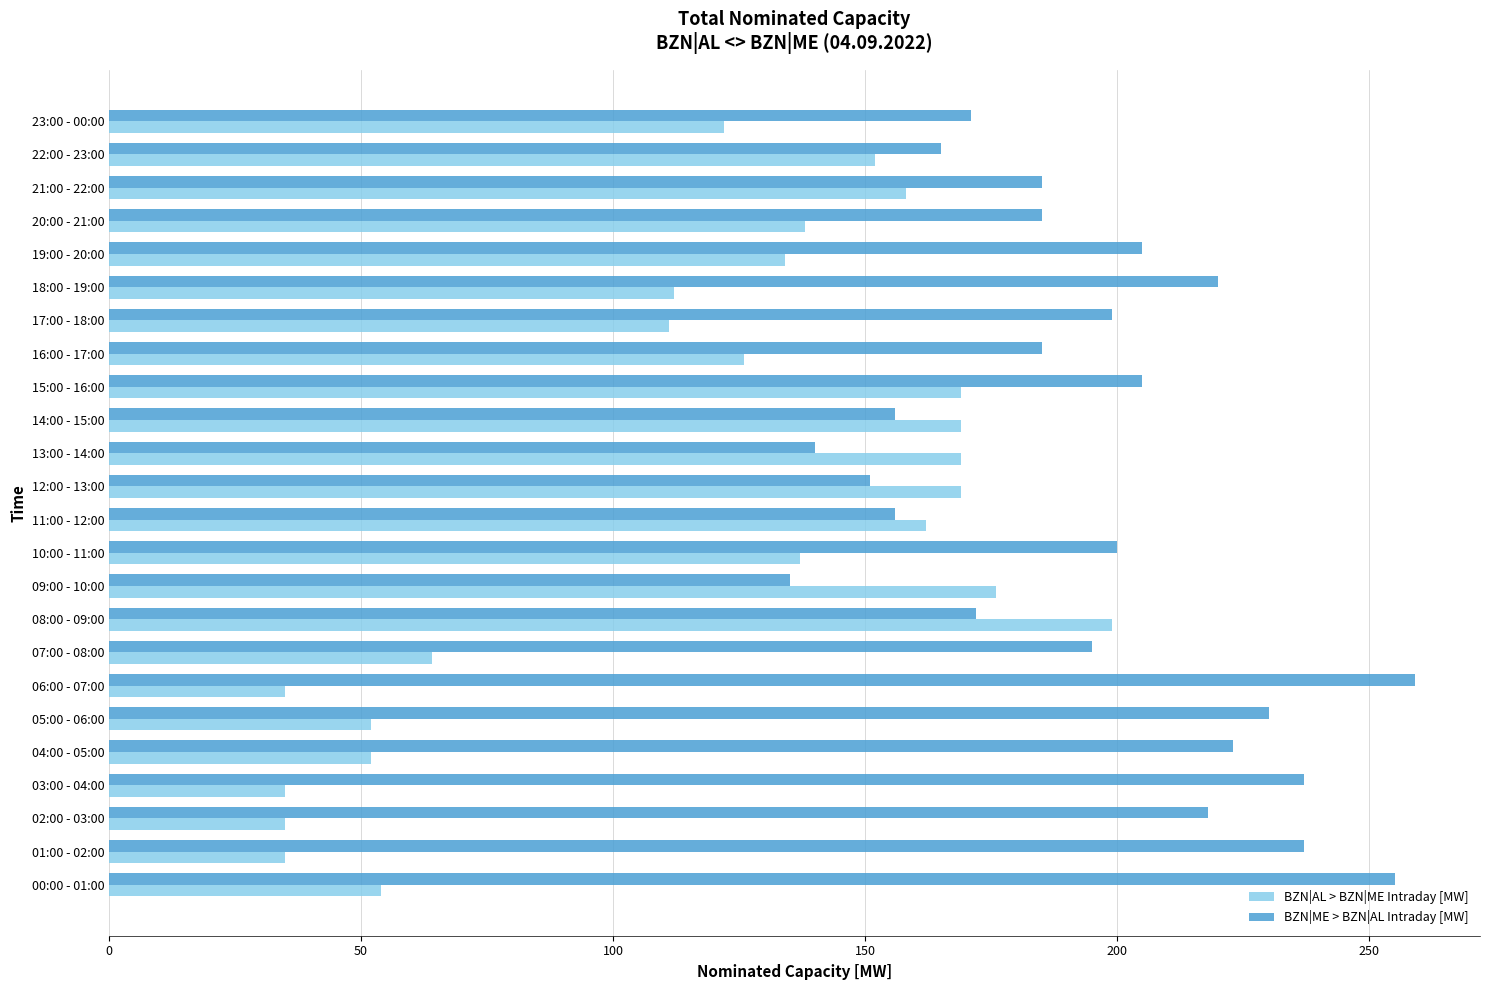

What are all the series names shown in the legend?

BZN|AL > BZN|ME Intraday [MW], BZN|ME > BZN|AL Intraday [MW]